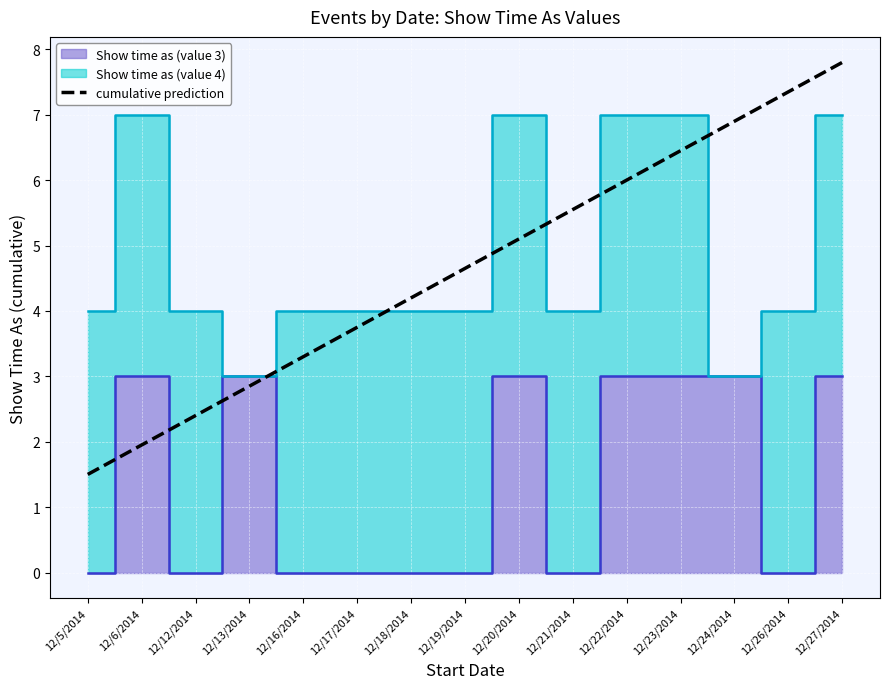

List the labels in order of value, largest first.

12/6/2014, 12/13/2014, 12/20/2014, 12/22/2014, 12/23/2014, 12/24/2014, 12/27/2014, 12/5/2014, 12/12/2014, 12/16/2014, 12/17/2014, 12/18/2014, 12/19/2014, 12/21/2014, 12/26/2014